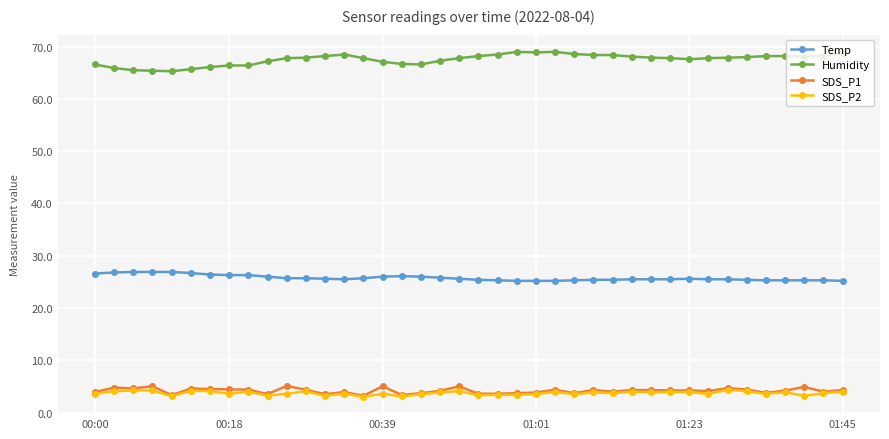

Which series has the largest total across all categories?

Humidity